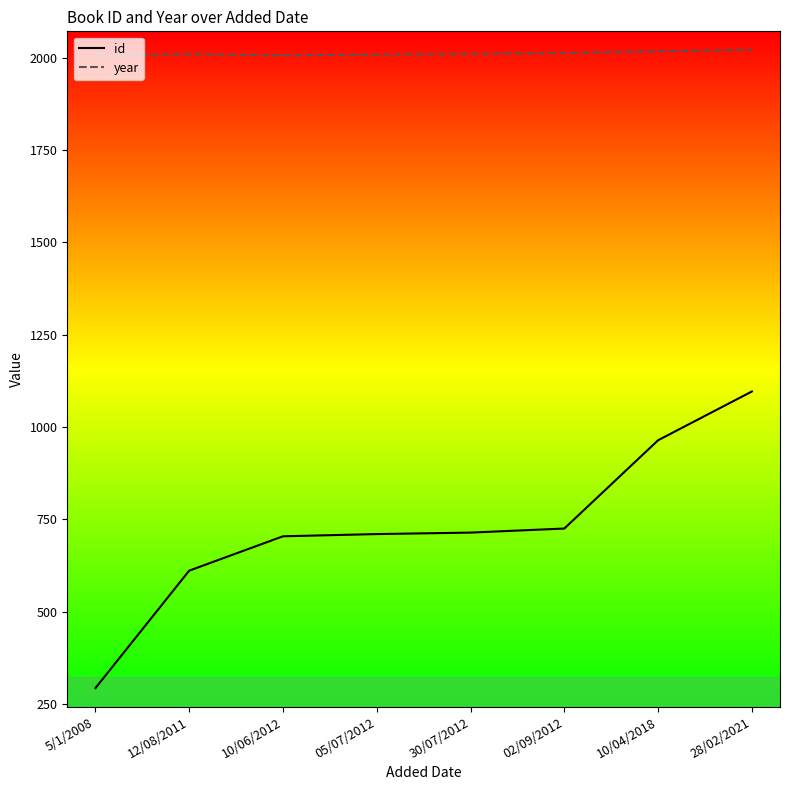

True or false: year and id cross at least once.

False